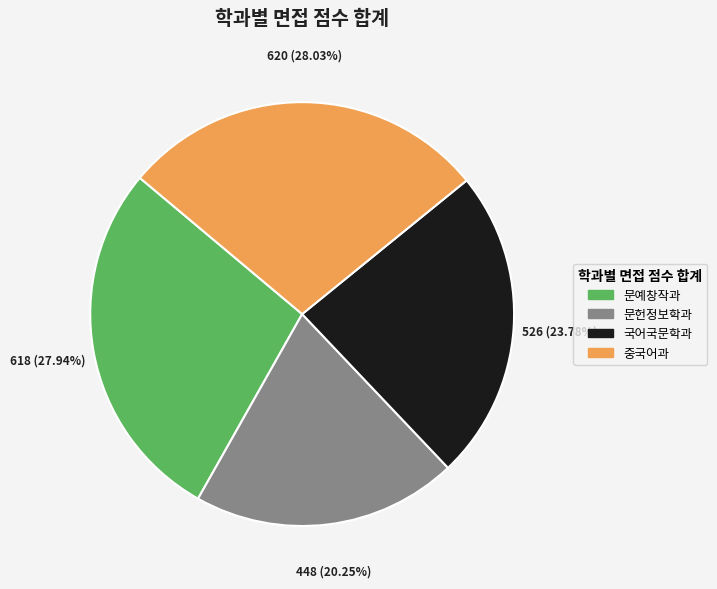

Does any single category account for the majority?

No